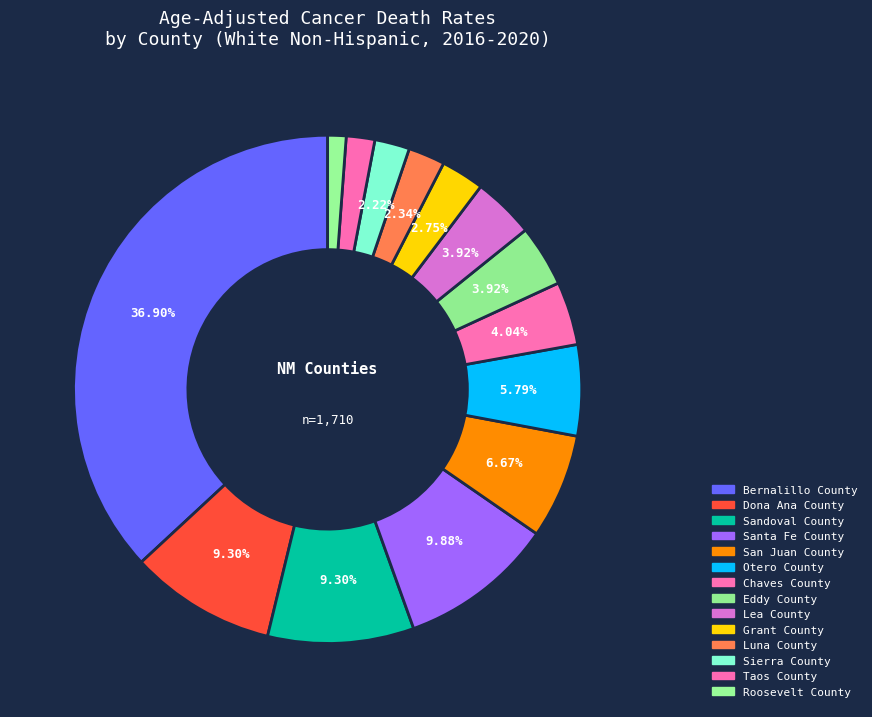

To the nearest percent, what is the average slice percentage?

7%